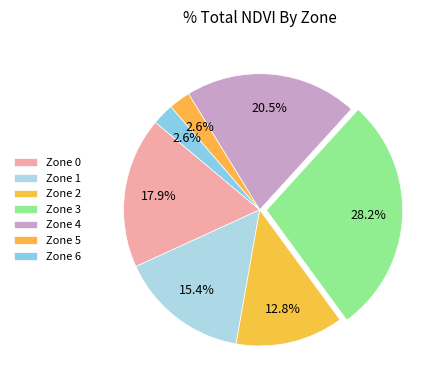

How many segments does this pie chart have?

7